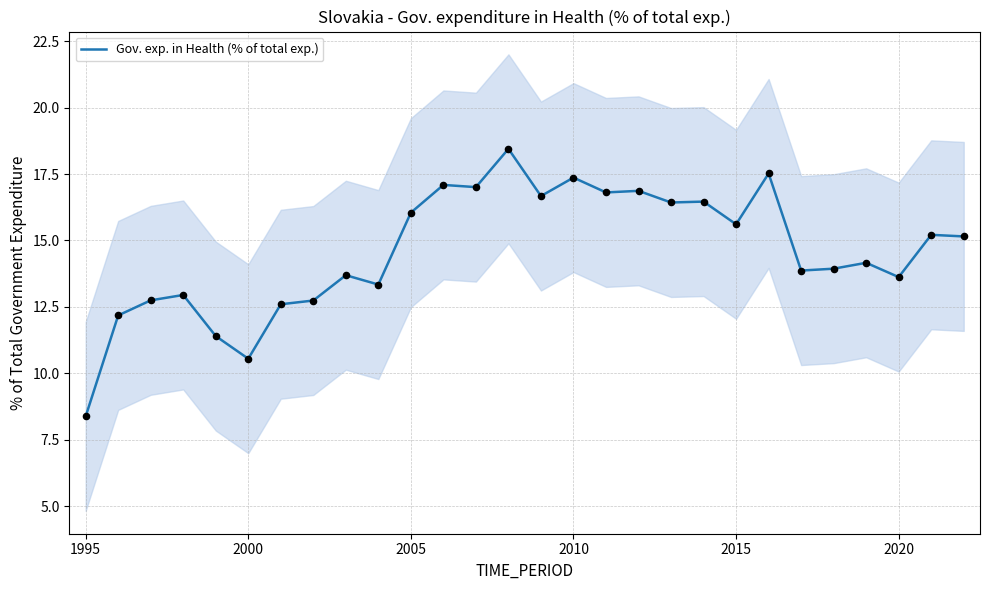

What is the highest value of the Gov. exp. in Health (% of total exp.) series?

18.4